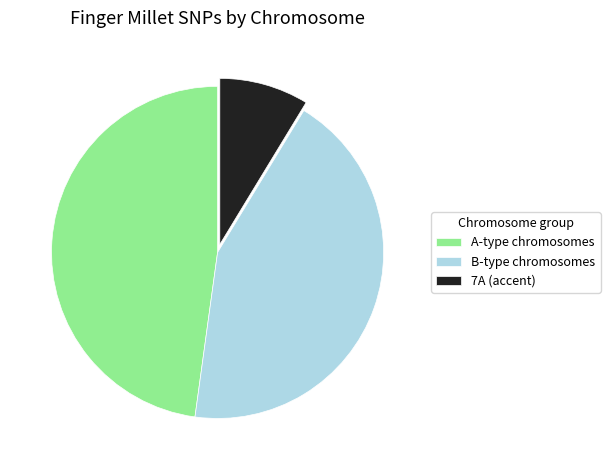

Do B-type chromosomes and A-type chromosomes together represent more than half of the pie?

Yes